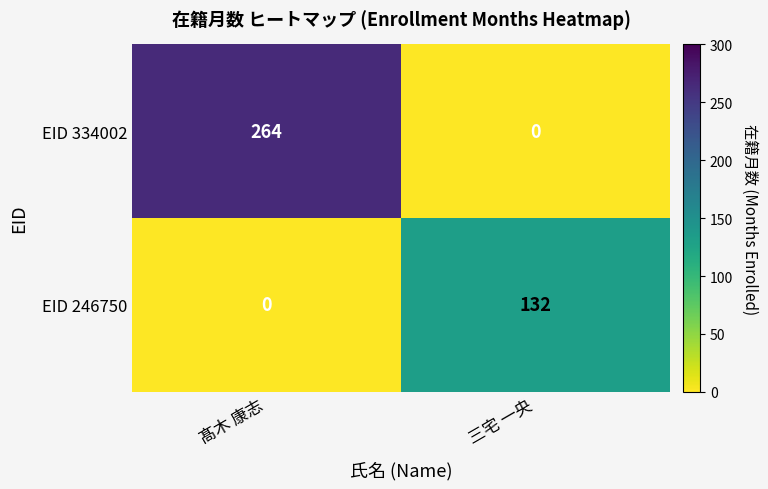

What is the sum of the EID 246750 values at 髙木 康志 and 三宅 一央?

132